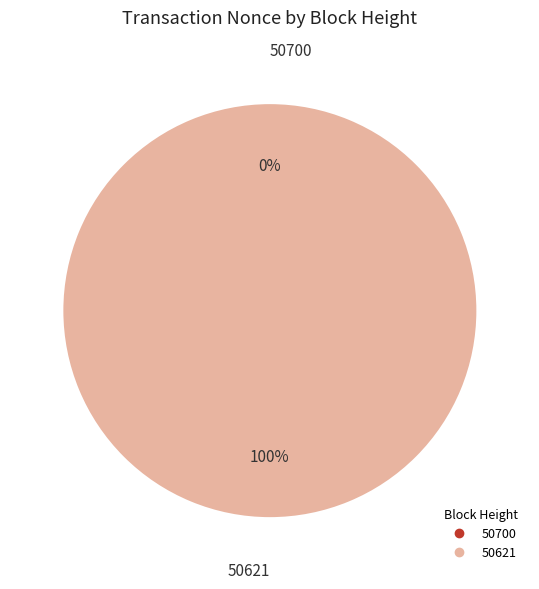

To the nearest percent, what is the difference between the largest and smallest slice percentages?

100%